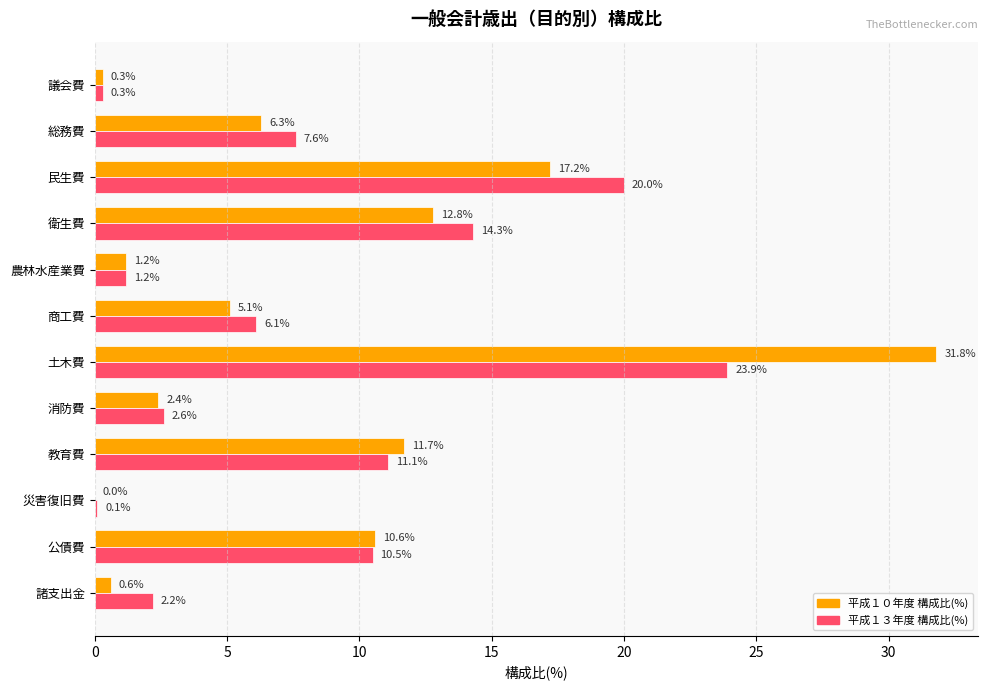

What is the maximum value for 平成１０年度 構成比(%)?

31.8